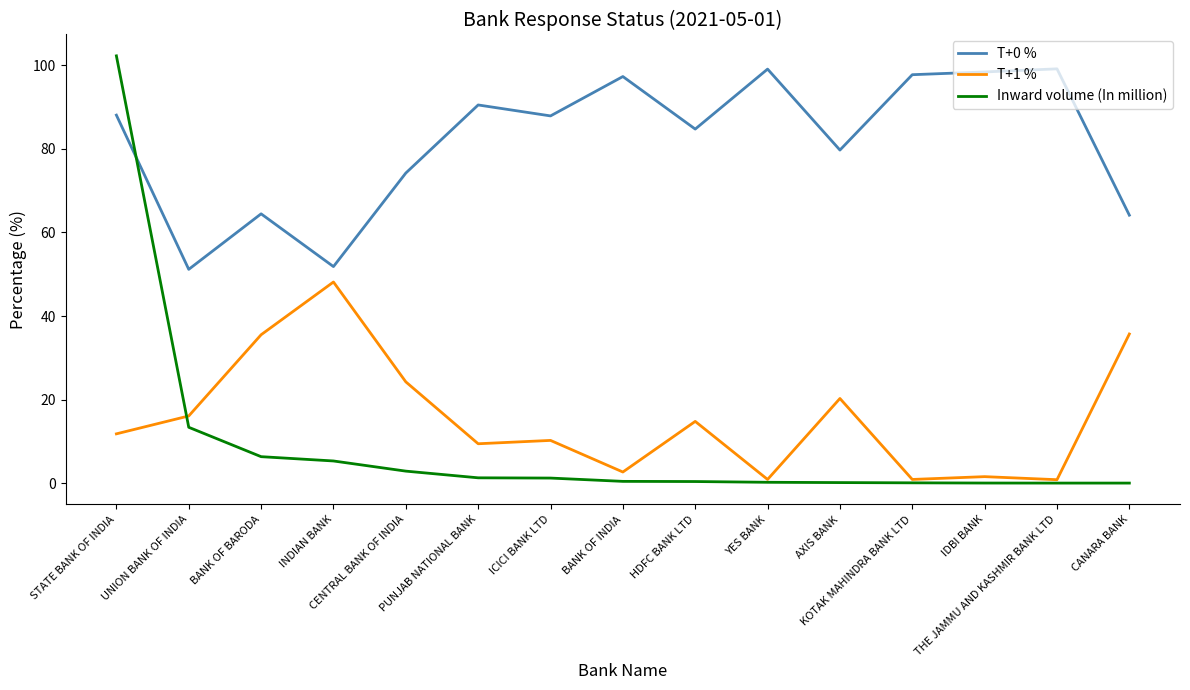

True or false: Inward volume (In million) and T+0 % cross at least once.

True